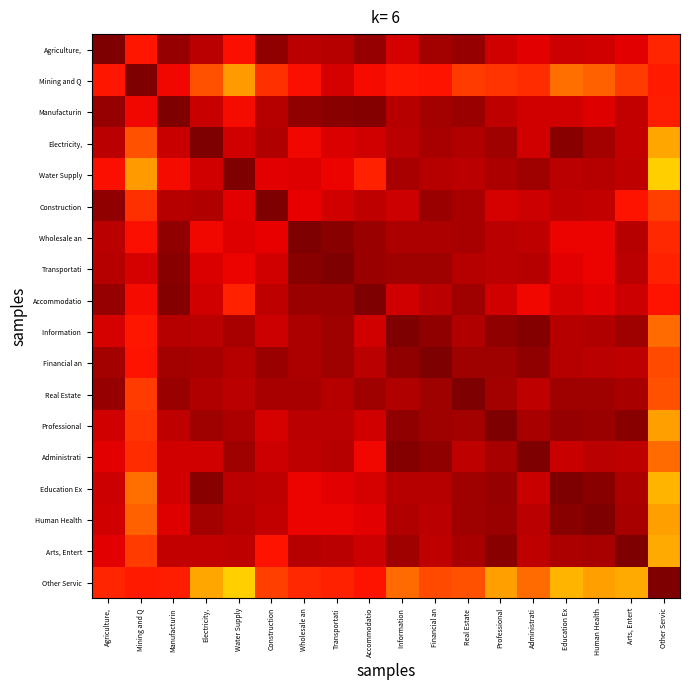

The value of Electricity, at Electricity, is 1000.0. True or false?

True